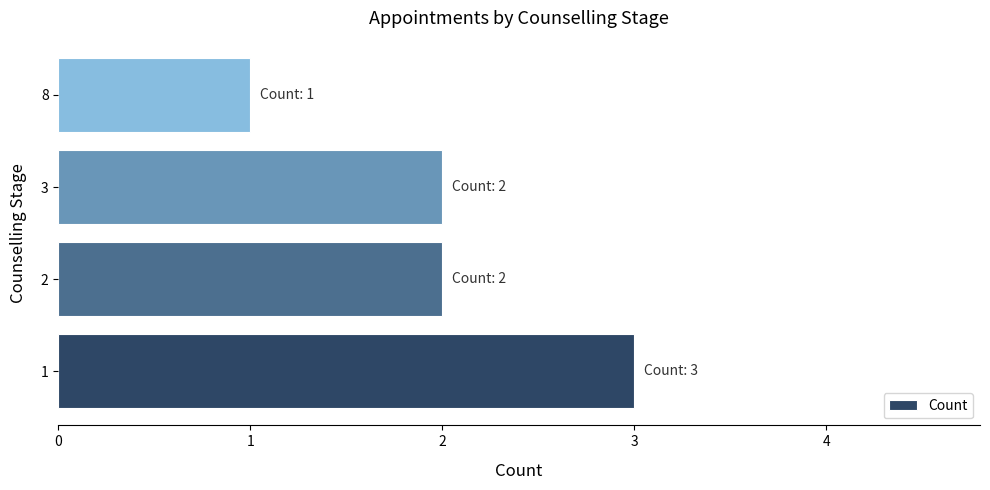

Which has a higher value, 2 or 1?

1